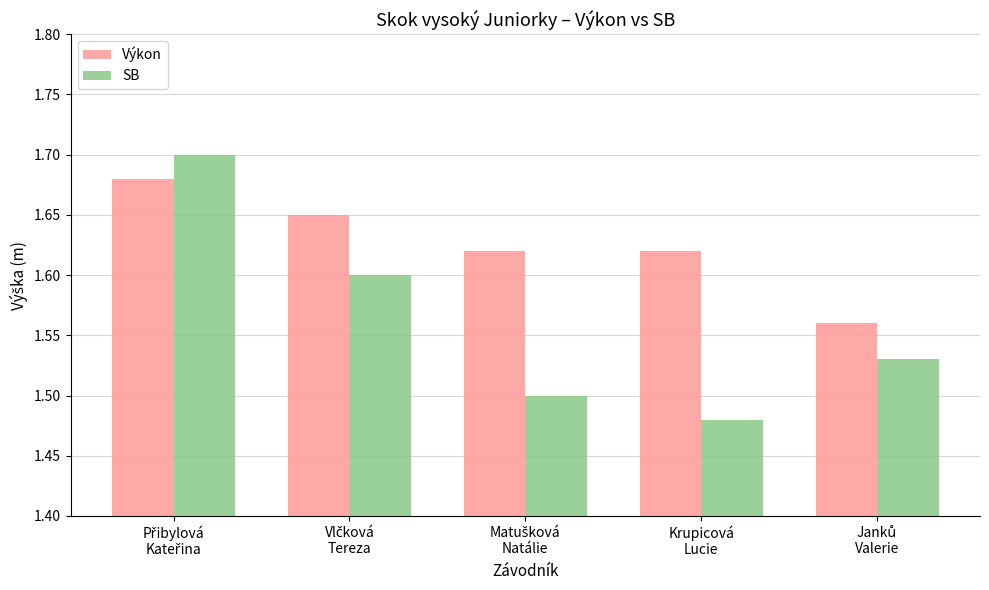

List the series in order of their peak value, highest first.

SB, Výkon